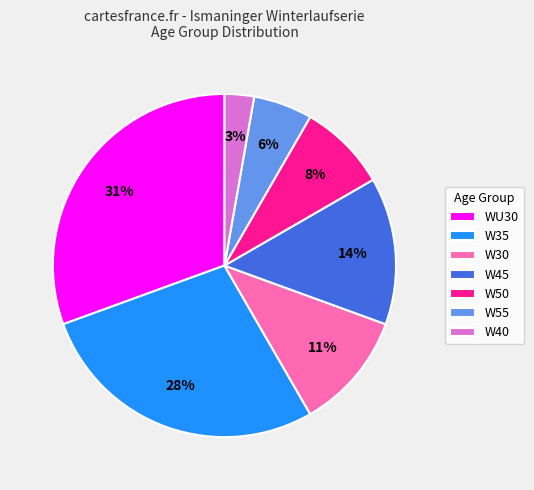

Rank the categories by value from lowest to highest.

W40, W55, W50, W30, W45, W35, WU30